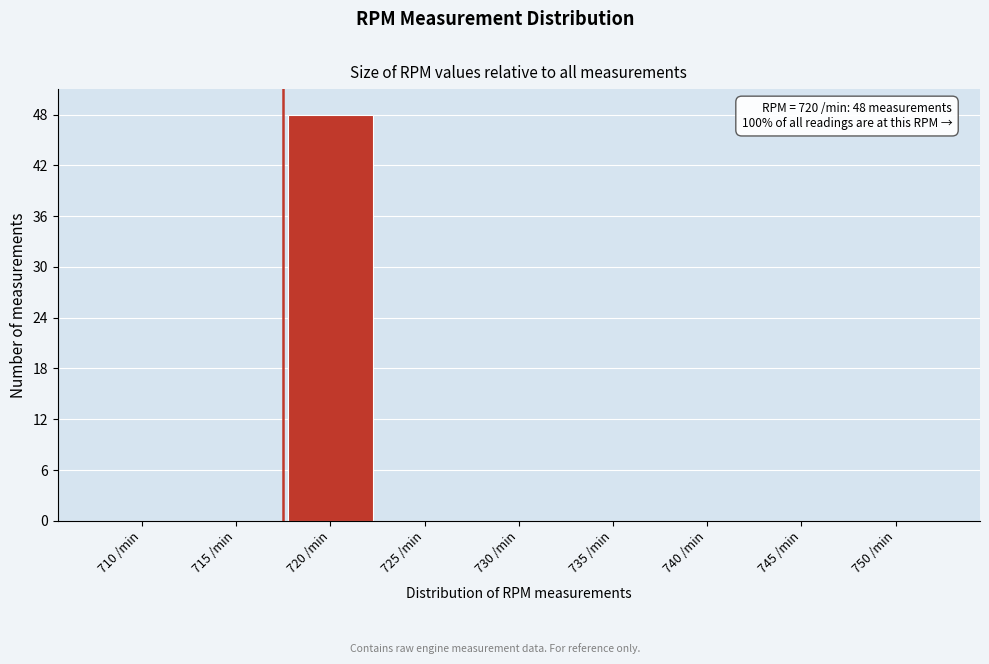

Reading left to right, extract all data points from this chart.

710 /min=0	715 /min=0	720 /min=48	725 /min=0	730 /min=0	735 /min=0	740 /min=0	745 /min=0	750 /min=0